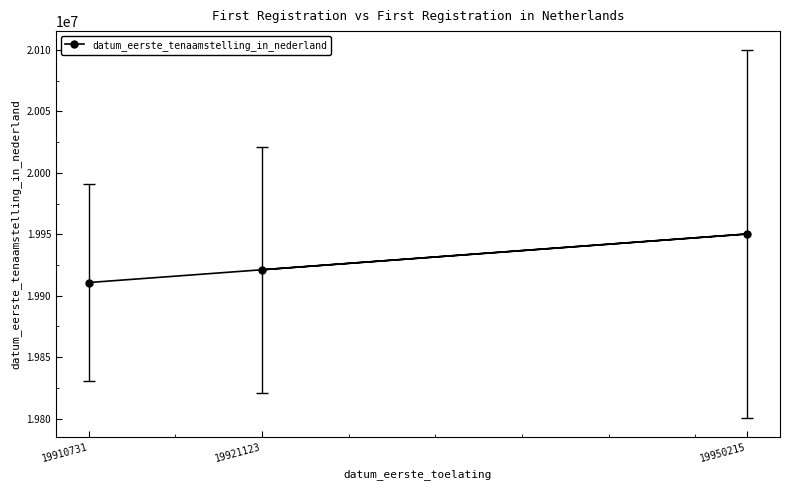

What is the greatest value displayed?

19950215